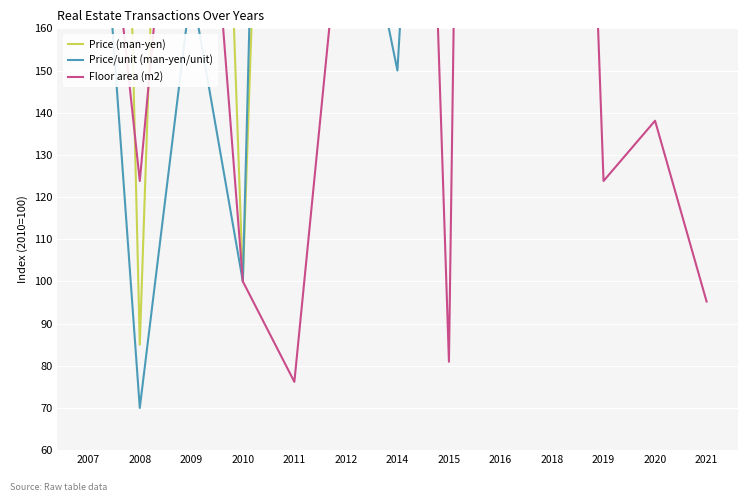

What is the difference between the maximum and minimum values in the Price (man-yen) series?

1815.0